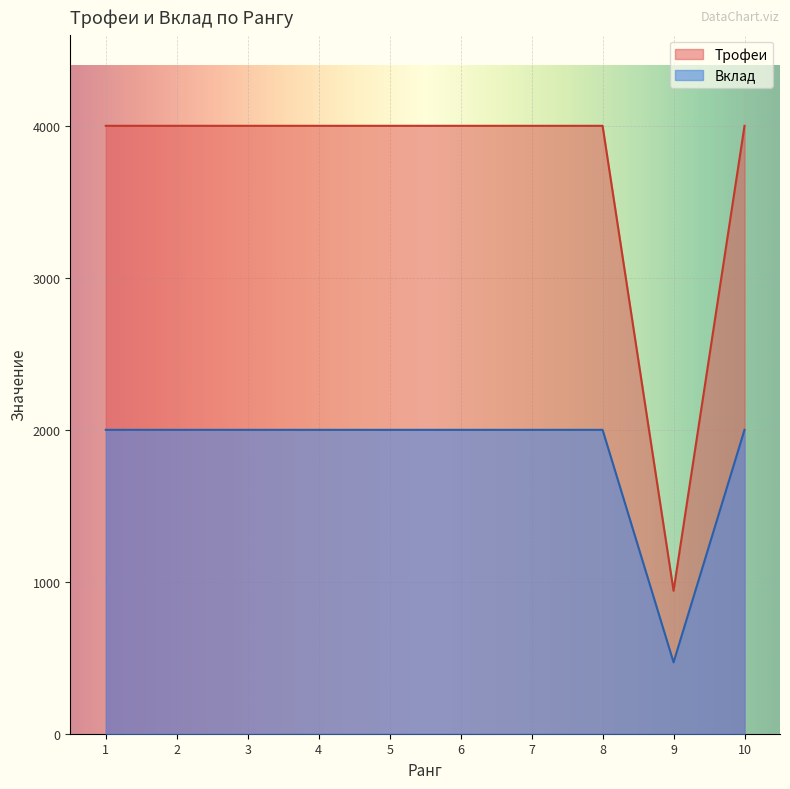

List the series in order of their overall mean, highest first.

Трофеи, Вклад